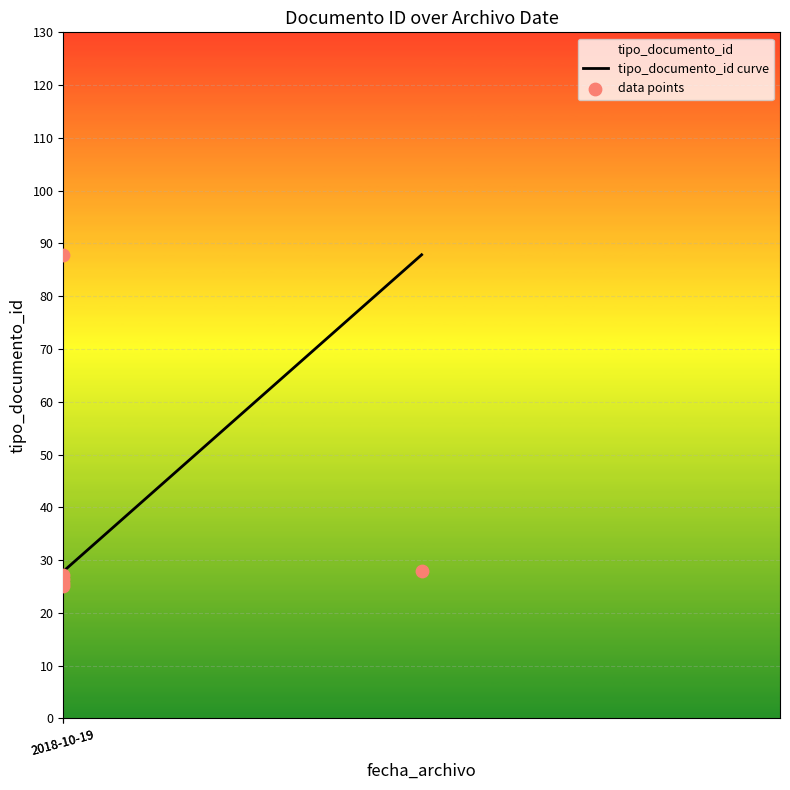

Which series reaches the maximum Y coordinate?

tipo_documento_id curve